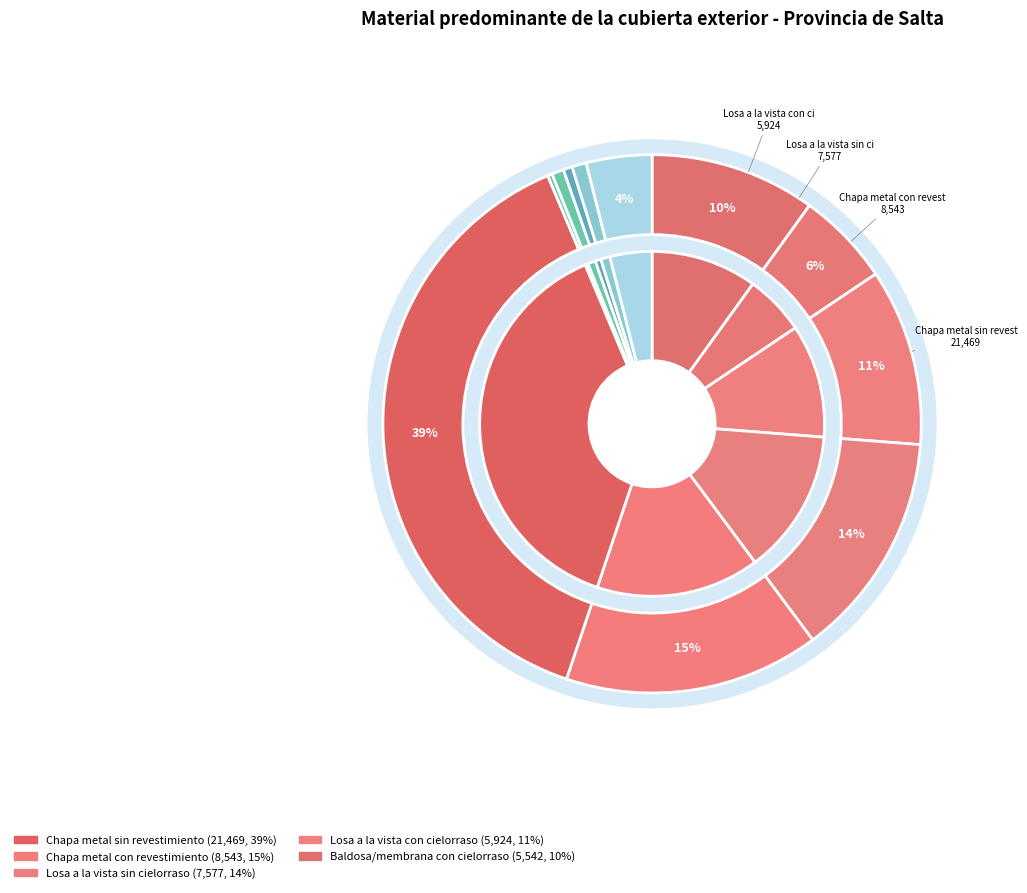

Is the sum of Chapa metal sin revestimiento and Losa a la vista sin cielorraso greater than half?

Yes